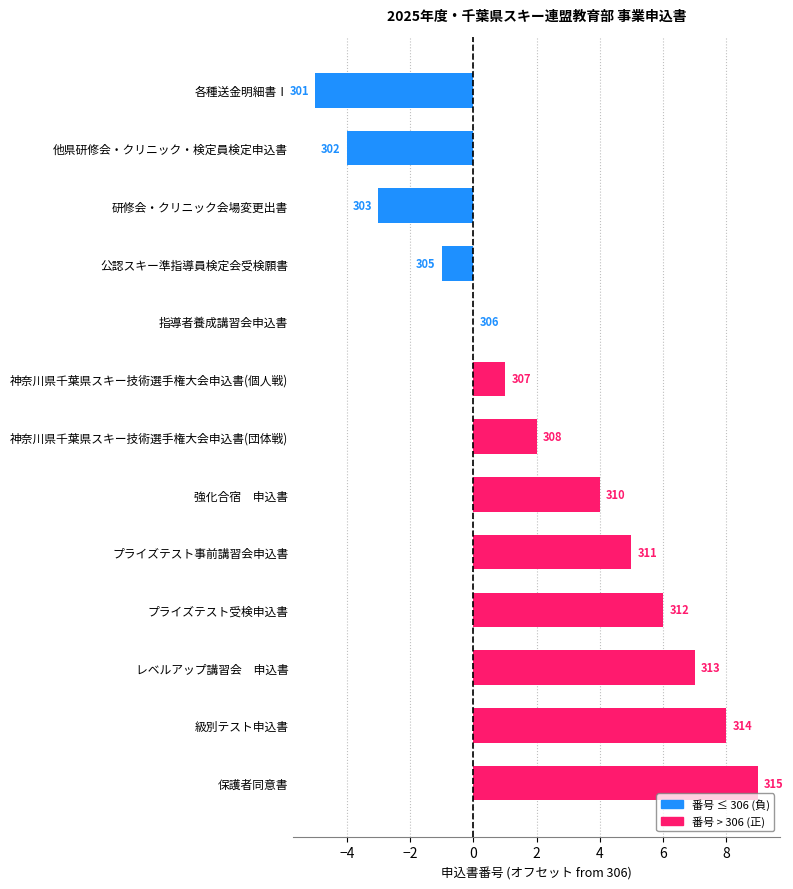

What is the sum of all values?

29